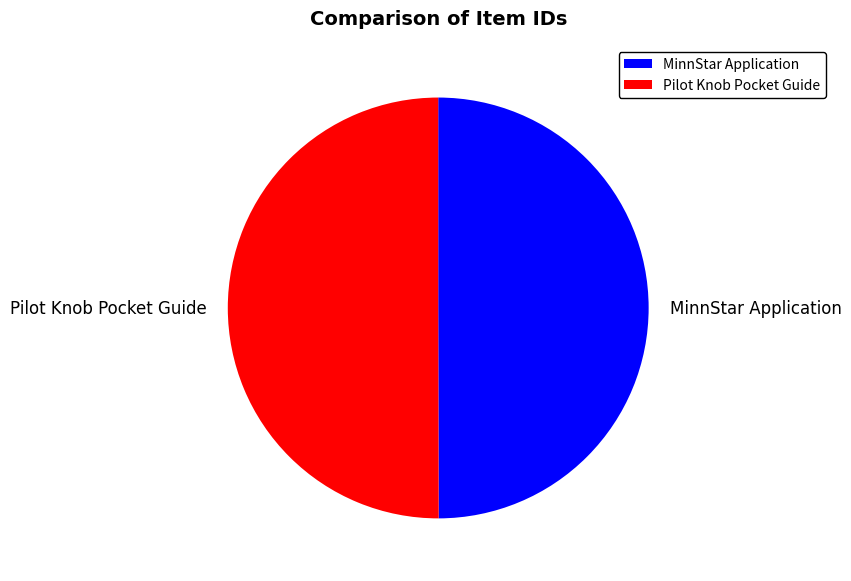

True or false: Pilot Knob Pocket Guide accounts for 39% of the total.

False